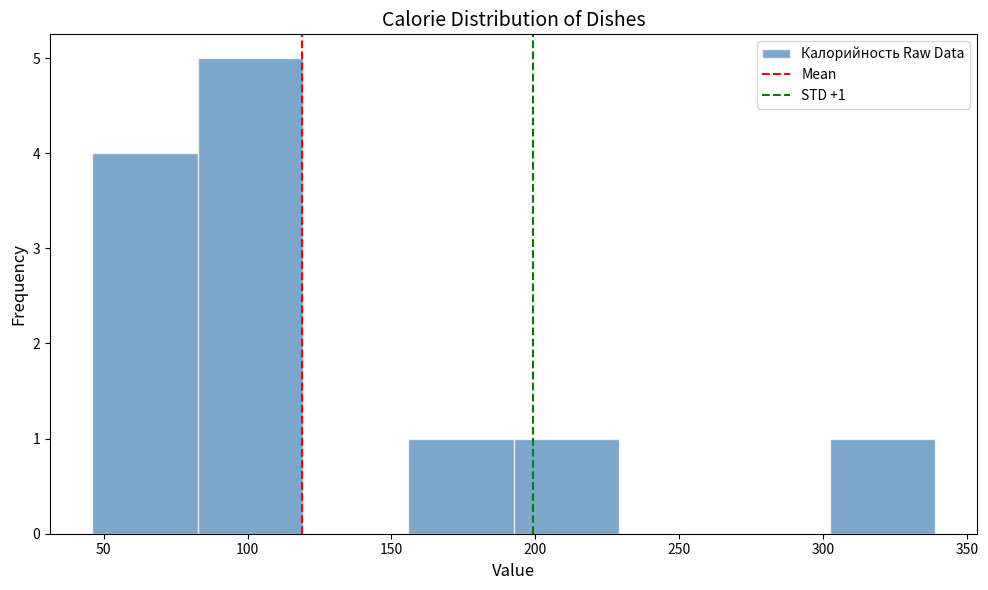

Over which range of the x-axis is the bar tallest?

85 to 120